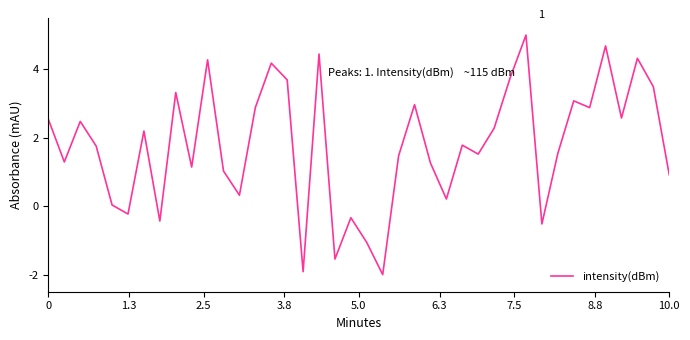

What is the minimum value shown in the chart?

-2.0